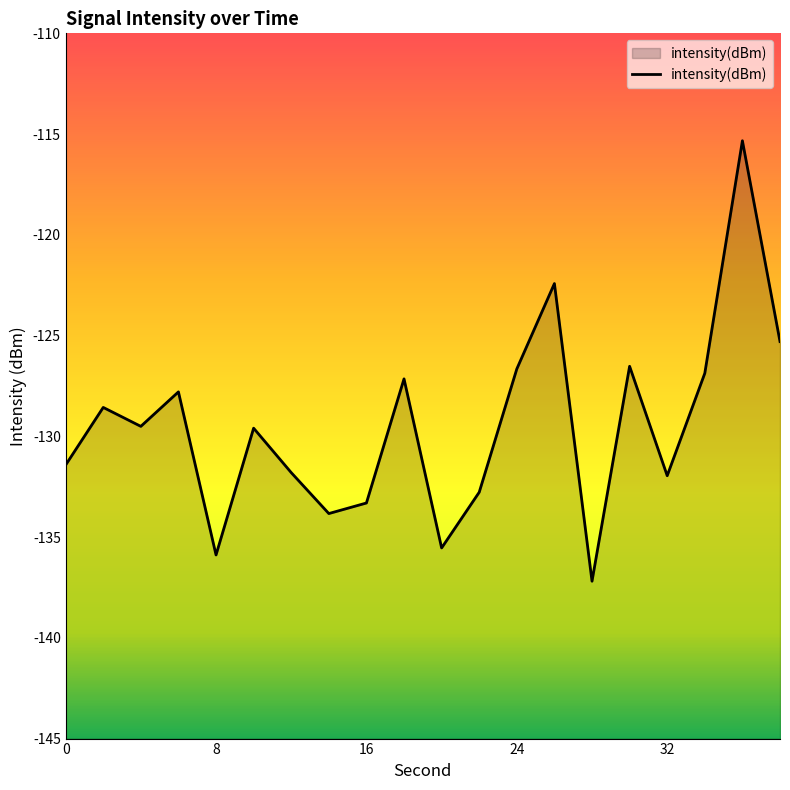

How many distinct data groups are displayed?

1